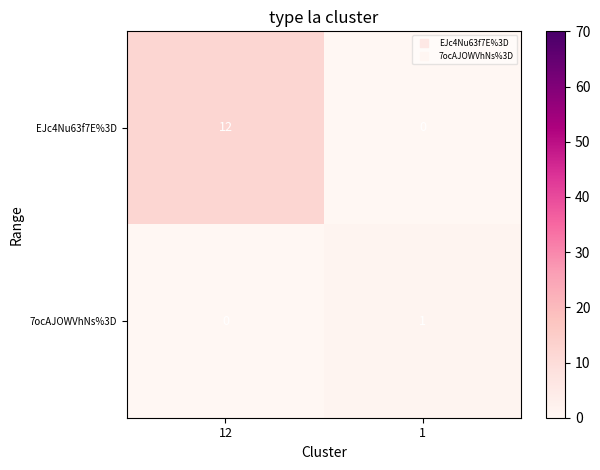

Where is 7ocAJOWVhNs%3D nearest to the value 0?

12